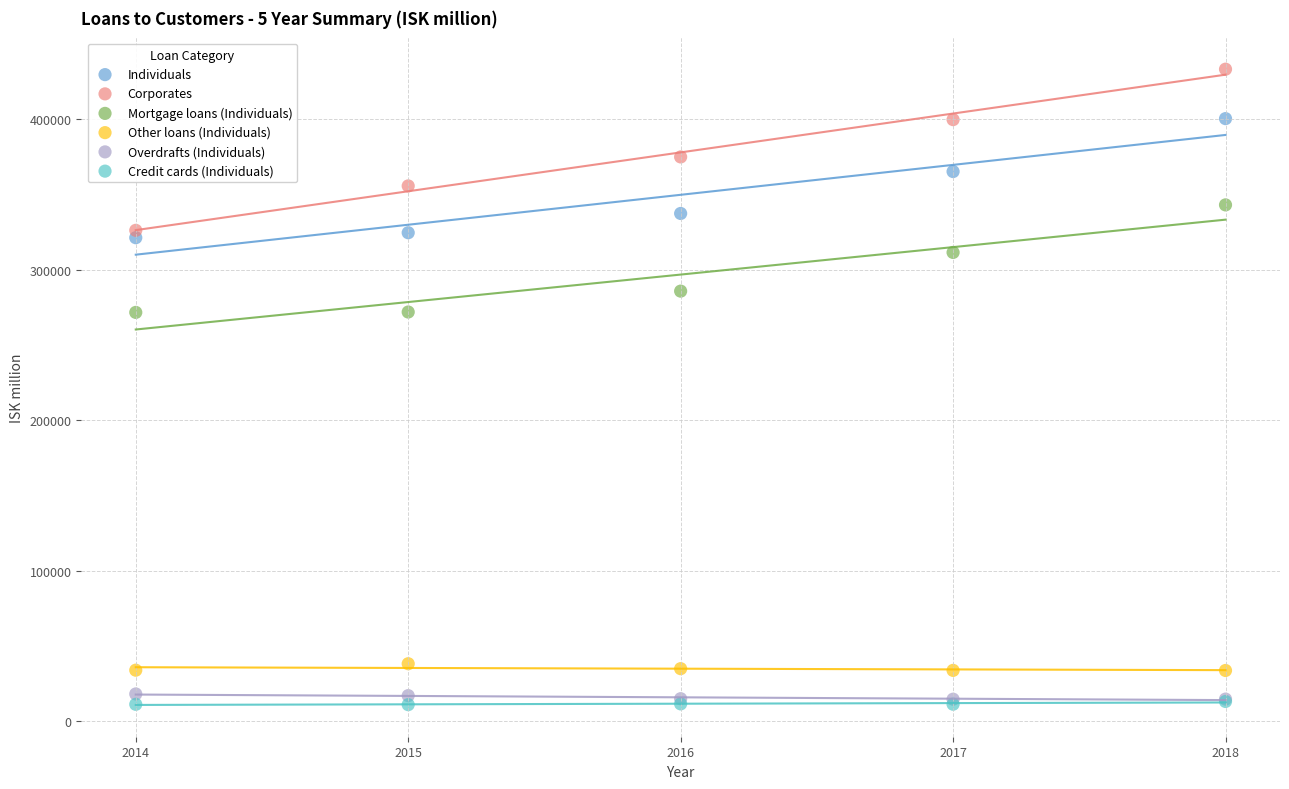

Which series has the largest Y range (max minus min)?

Corporates